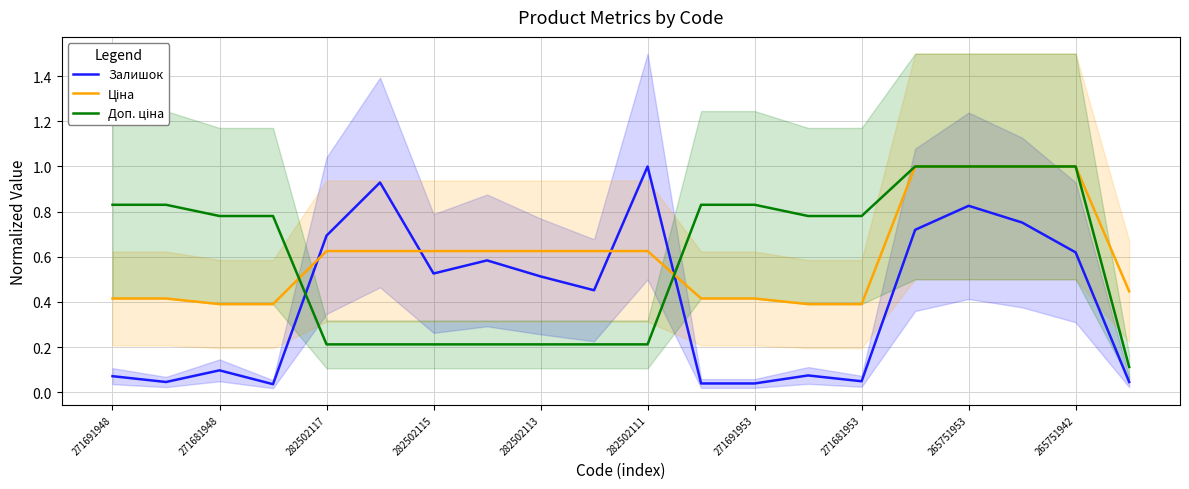

Reading left to right, what are all the values shown in this chart?

Залишок: 0.1	0.0	0.1	0.0	0.7	0.9	0.5	0.6	0.5	0.5	1.0	0.0	0.0	0.1	0.0	0.7	0.8	0.8	0.6	0.0
Ціна: 0.4	0.4	0.4	0.4	0.6	0.6	0.6	0.6	0.6	0.6	0.6	0.4	0.4	0.4	0.4	1.0	1.0	1.0	1.0	0.4
Доп. ціна: 0.8	0.8	0.8	0.8	0.2	0.2	0.2	0.2	0.2	0.2	0.2	0.8	0.8	0.8	0.8	1.0	1.0	1.0	1.0	0.1